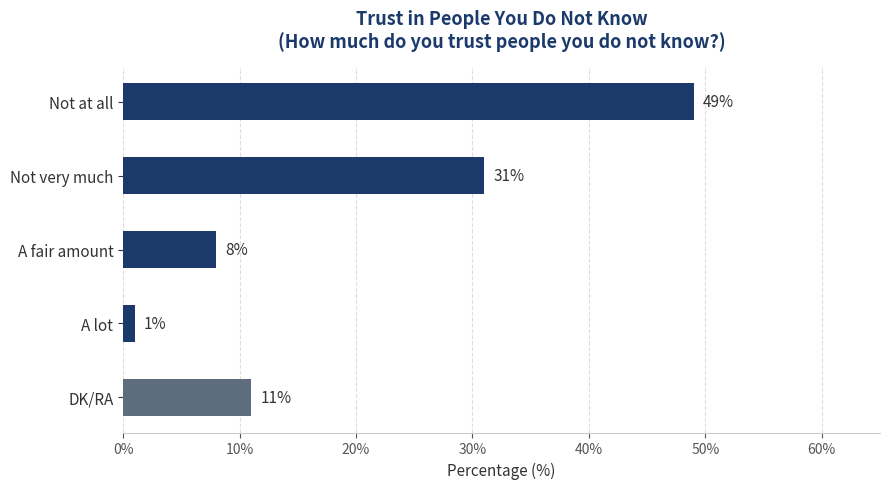

What is the difference between the maximum and second lowest values?

41